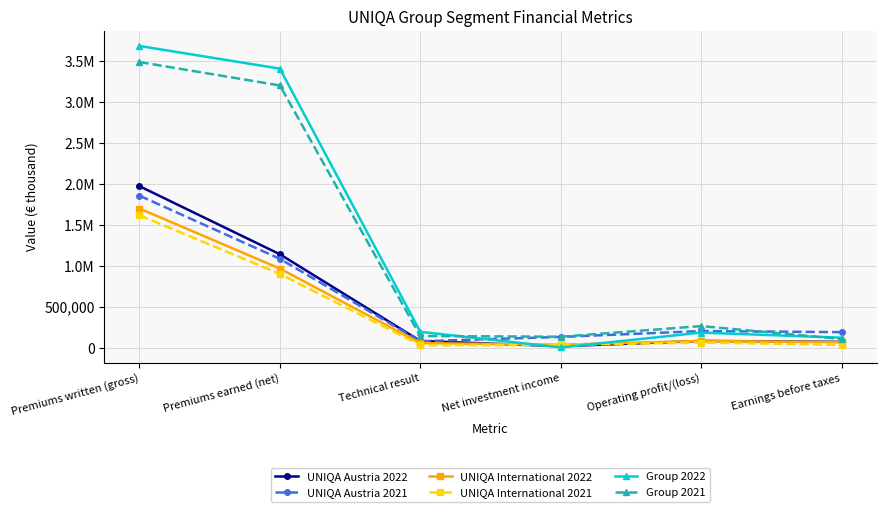

Between Premiums earned (net) and Net investment income, which series saw the biggest shift?

Group 2022